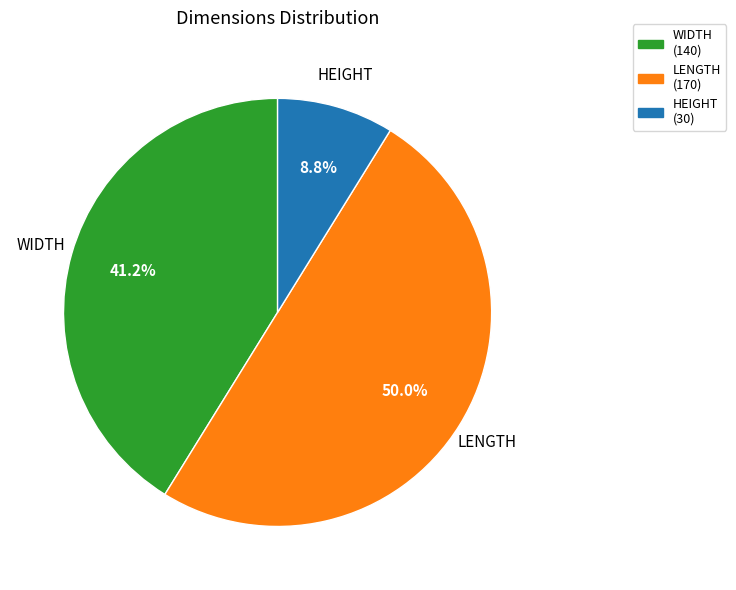

Count the number of slices in the pie.

3